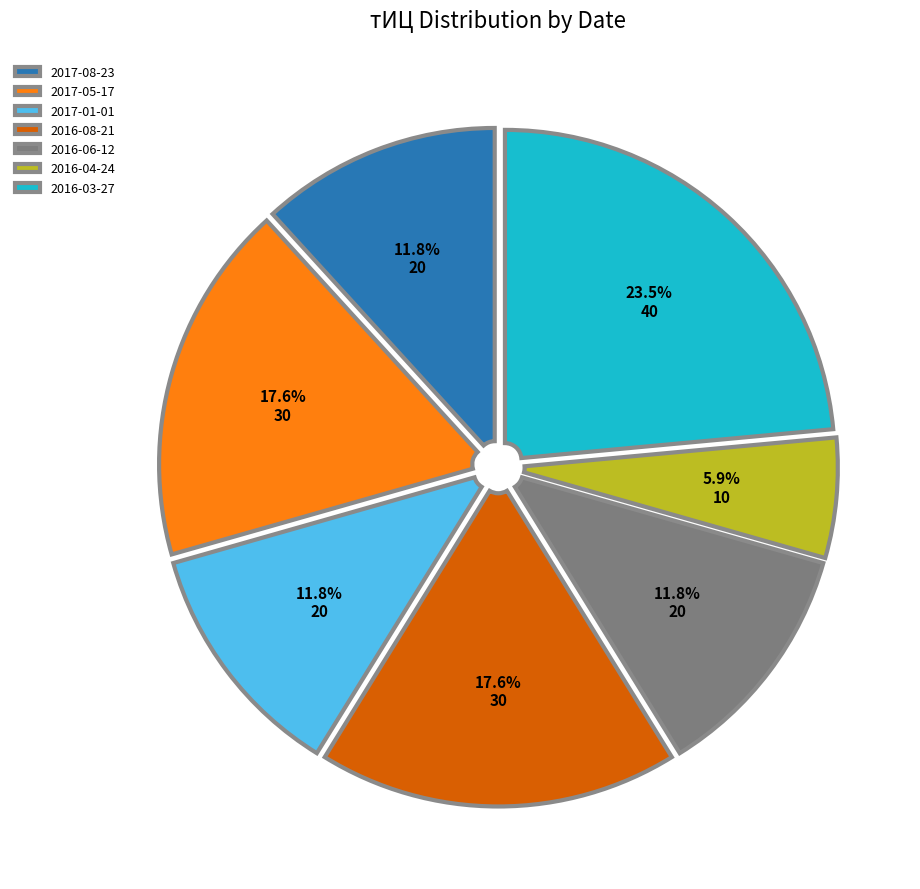

Is it true that 2017-01-01 is 12% of the pie?

True